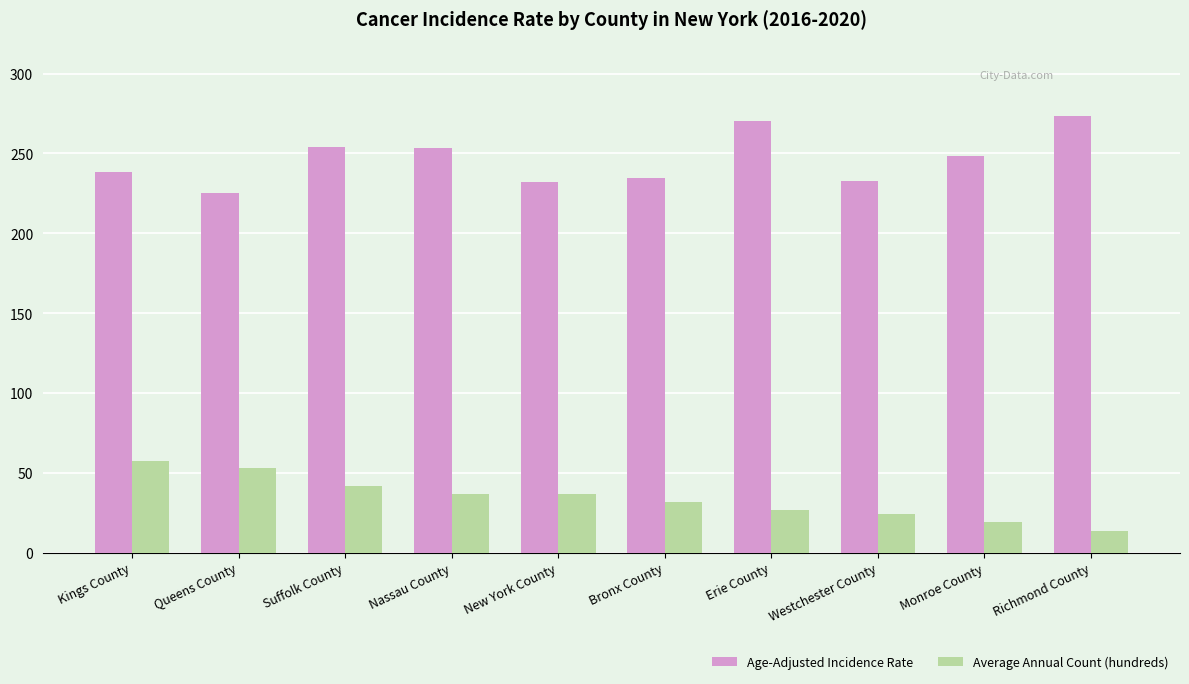

At which label does Age-Adjusted Incidence Rate reach its minimum?

Queens County